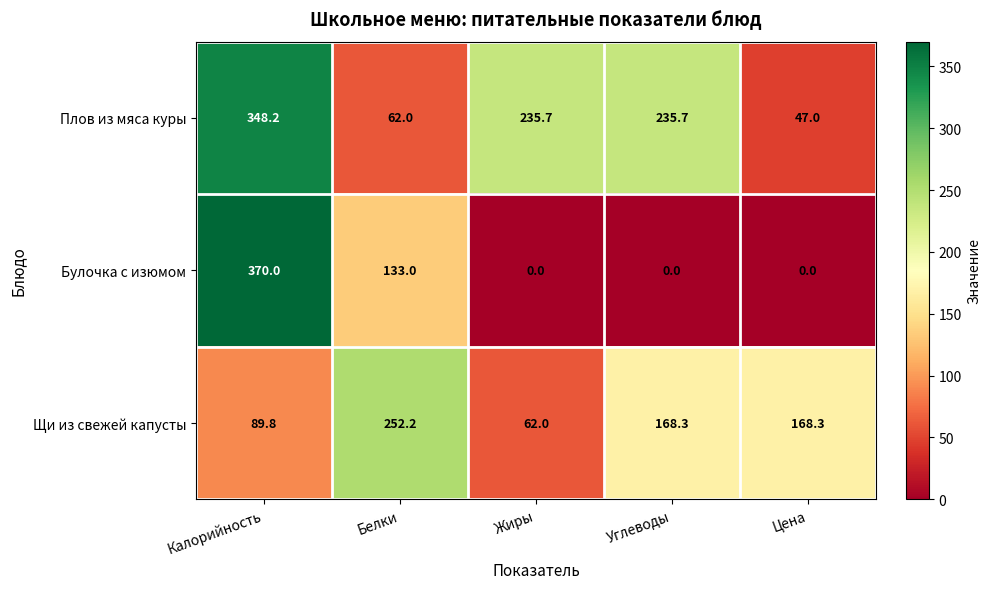

What is the difference between the Щи из свежей капусты values at Углеводы and Калорийность?

78.5